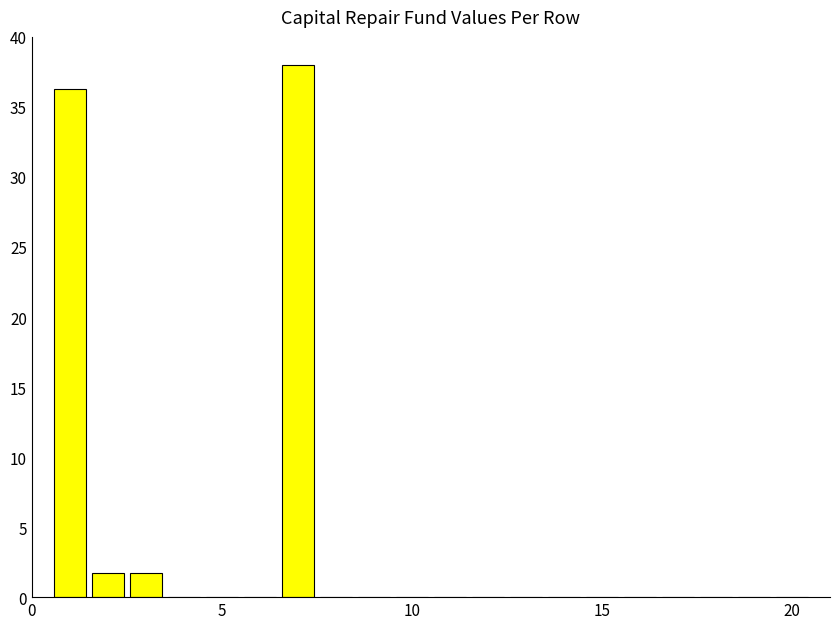

What is the sum of all values?

77.7